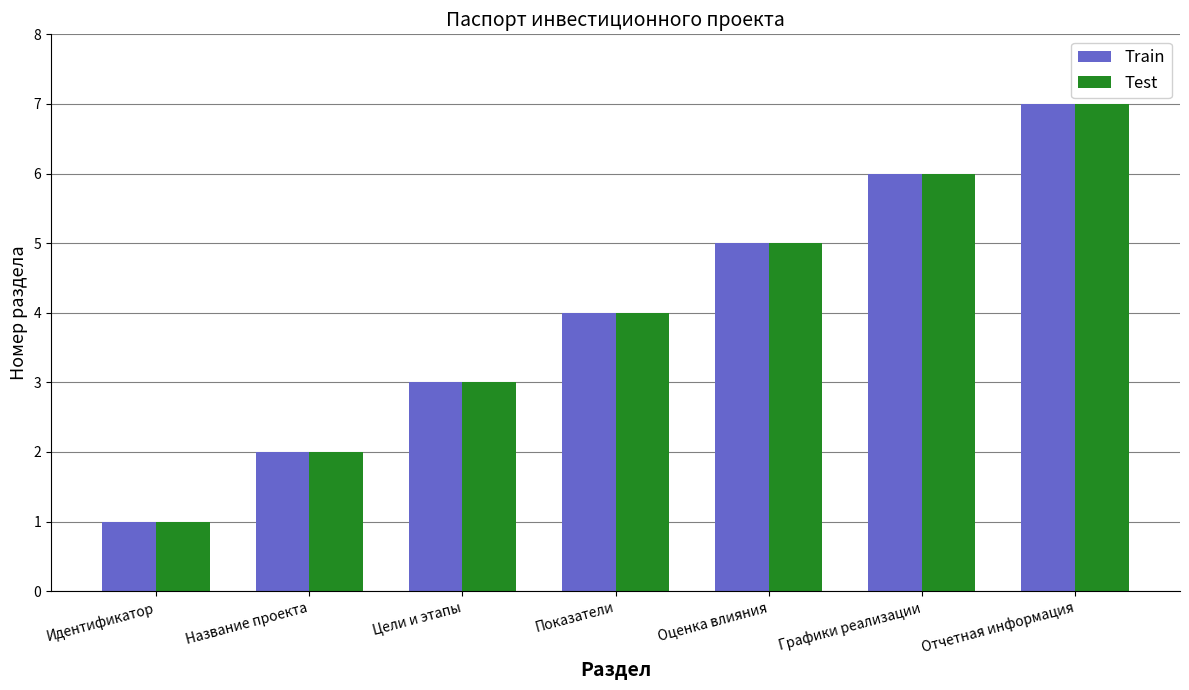

Count the Test values in the range 2 to 6.

5